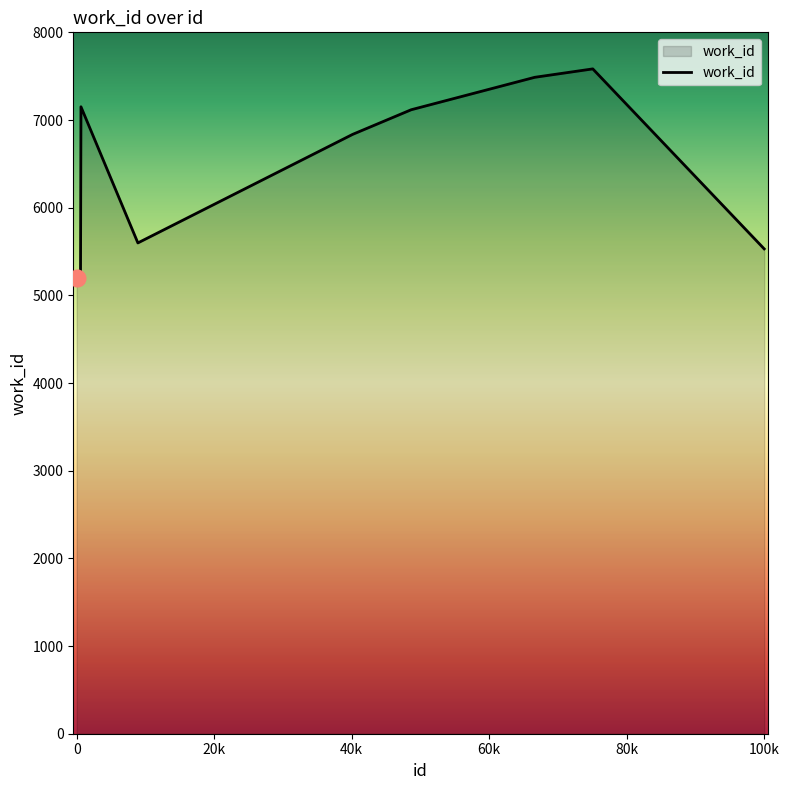

What is the maximum value shown in the chart?

7583